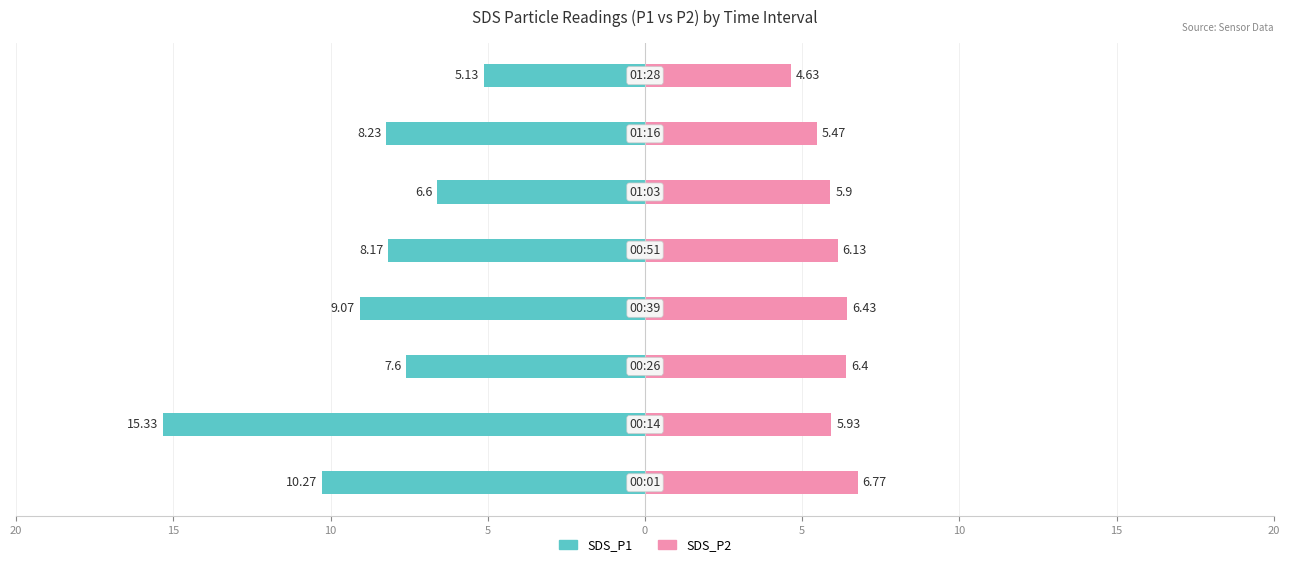

Which series has the widest spread of values?

SDS_P1